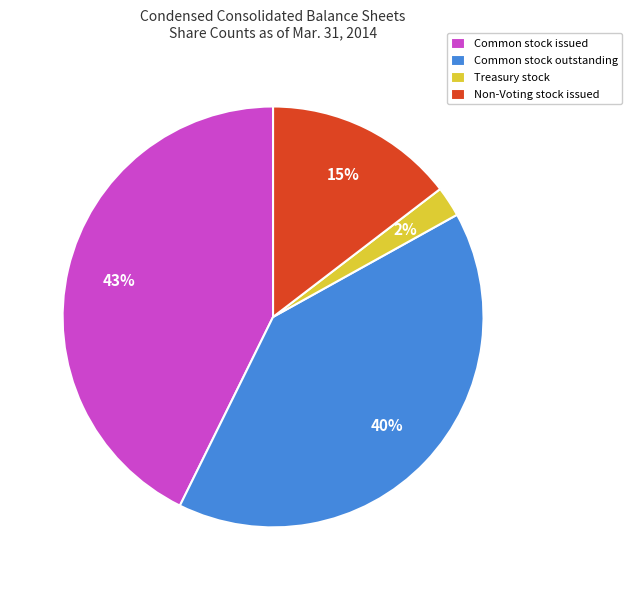

Do Treasury stock and Common stock issued together represent more than half of the pie?

No